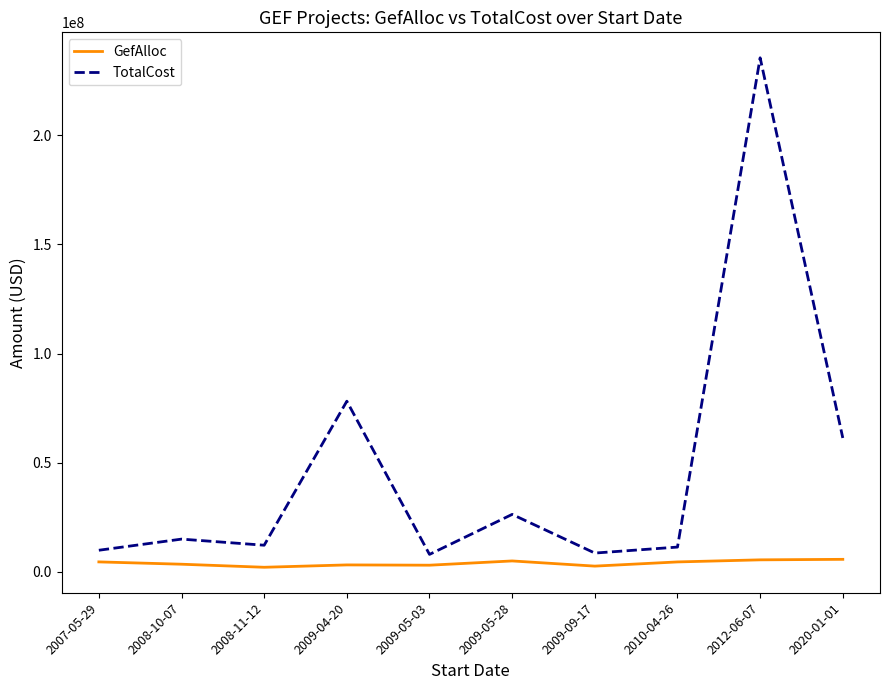

What is the maximum value shown in the chart?

235504587